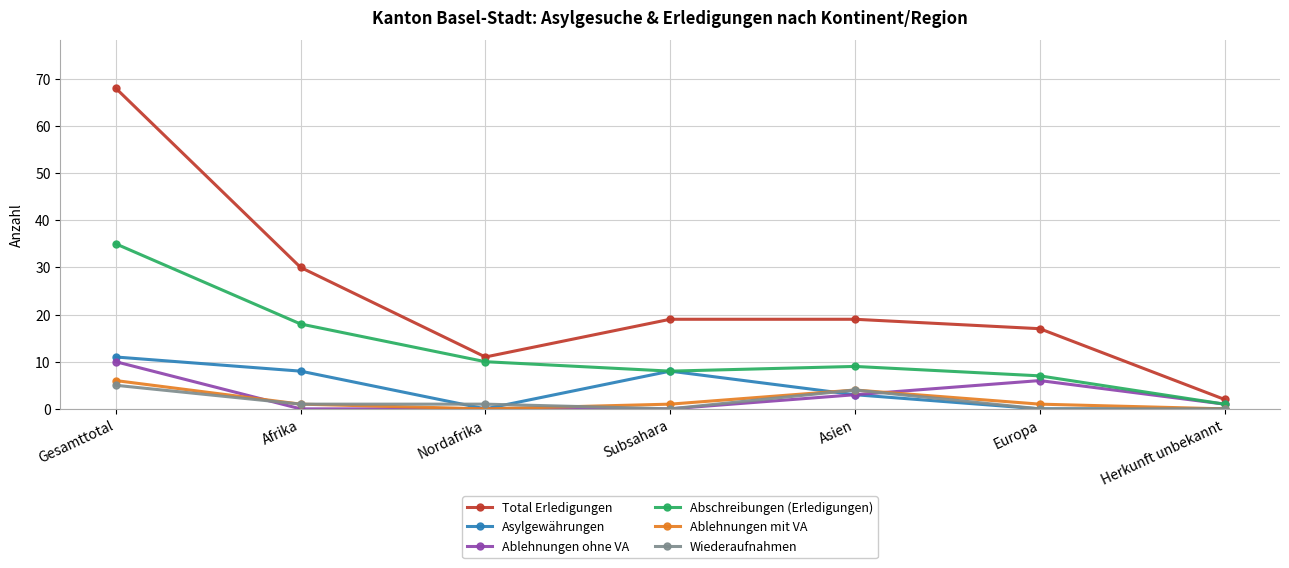

What is the label of the 7th point from the right?

Gesamttotal